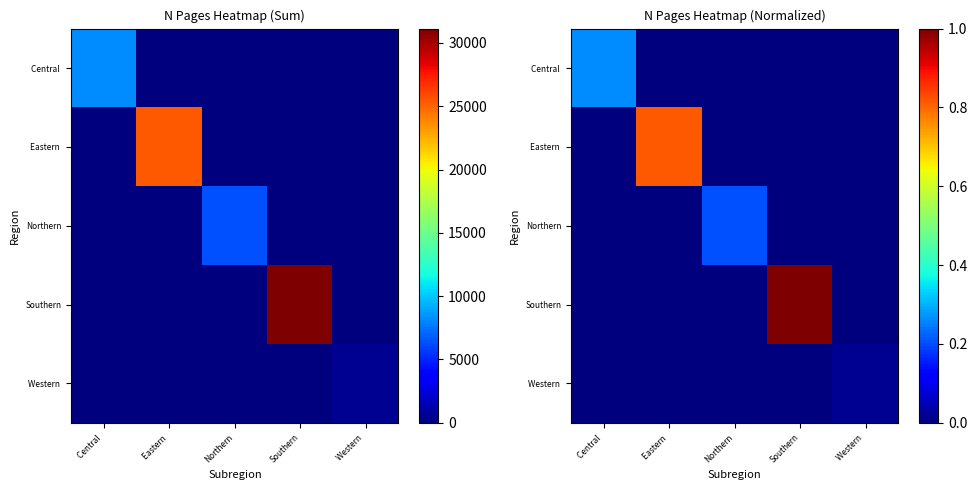

Which series has the largest total across all categories?

Southern